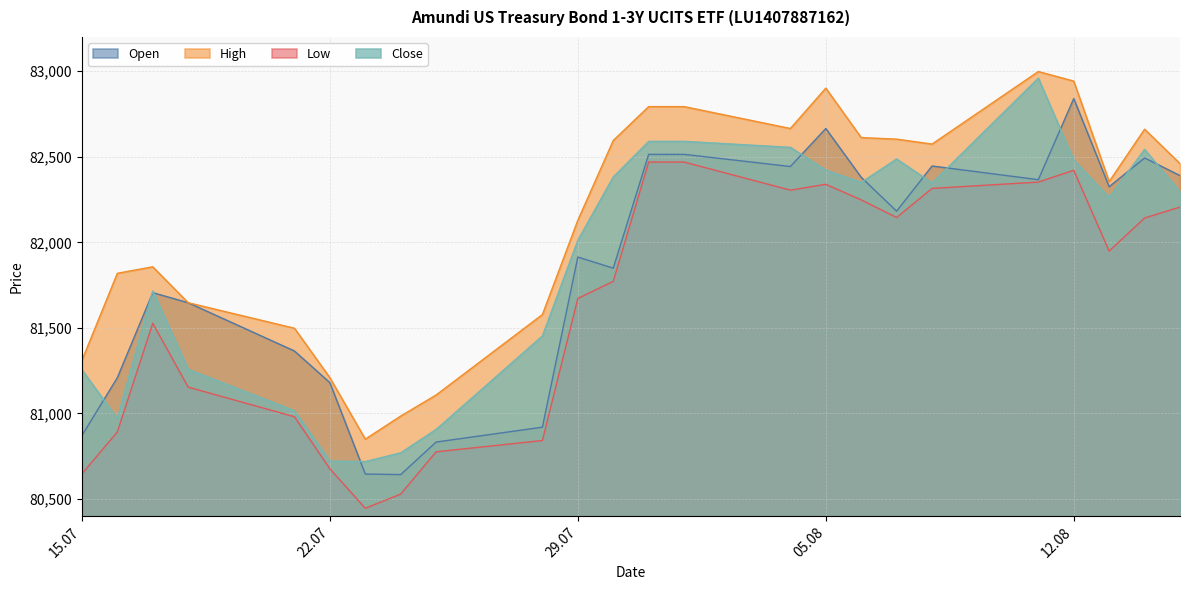

Which series has the largest total across all categories?

High